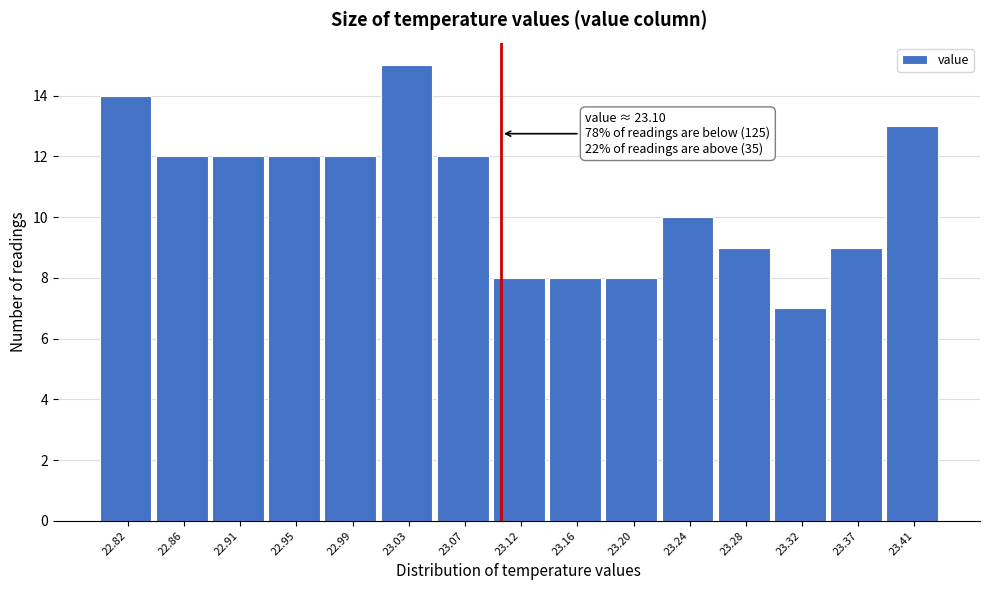

Over which range of the x-axis is the bar tallest?

23.010 to 23.052